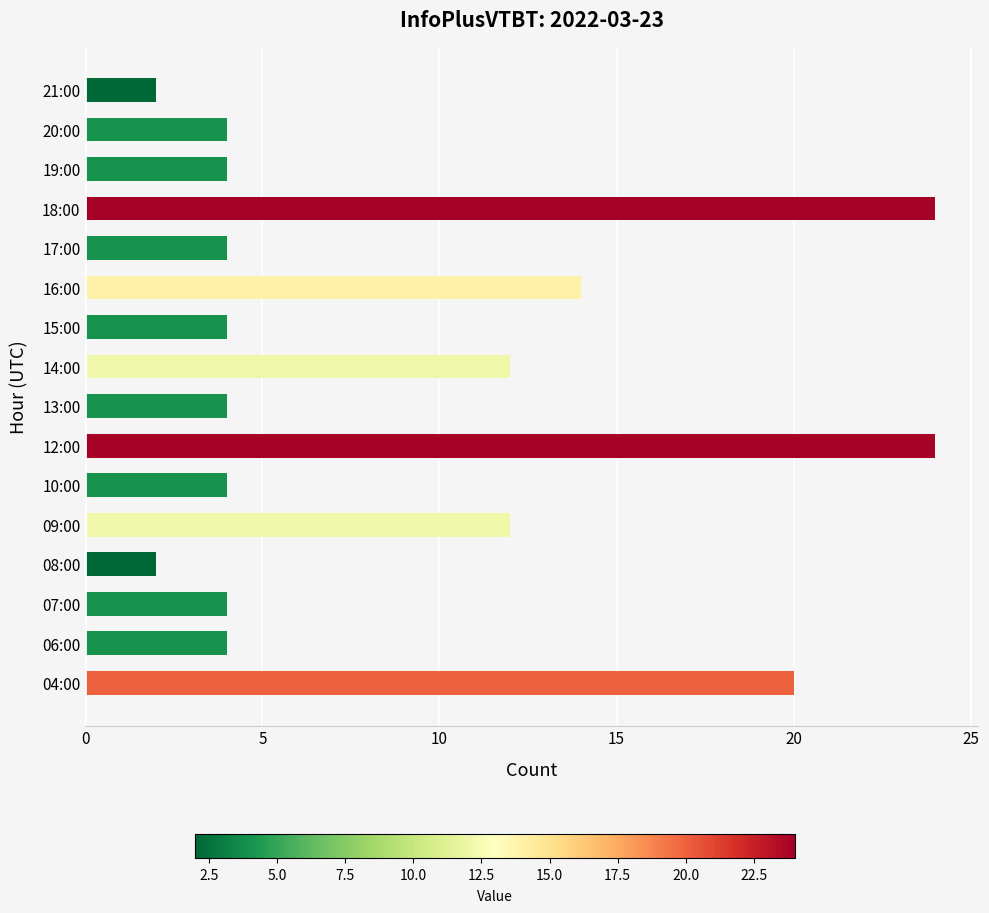

What is the sum of all values?

142